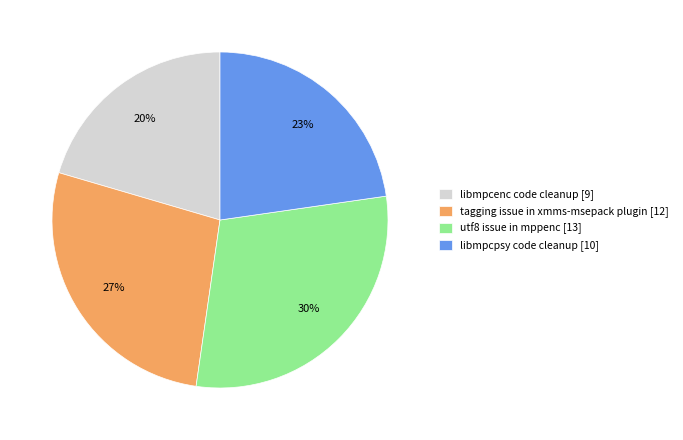

Between libmpcenc code cleanup [9] and utf8 issue in mppenc [13], which is larger?

utf8 issue in mppenc [13]